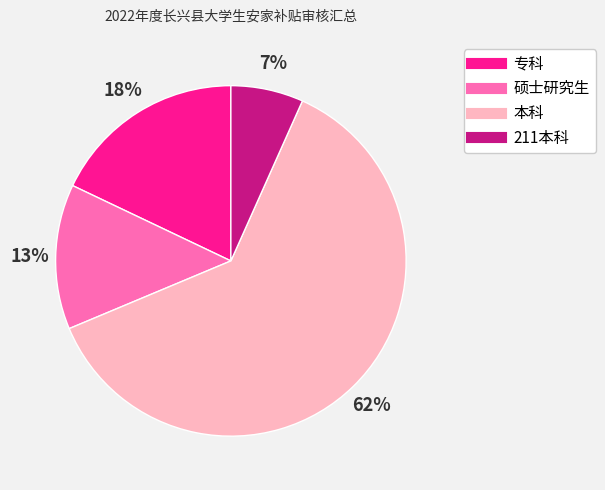

Is there any slice that represents more than half of the pie?

Yes